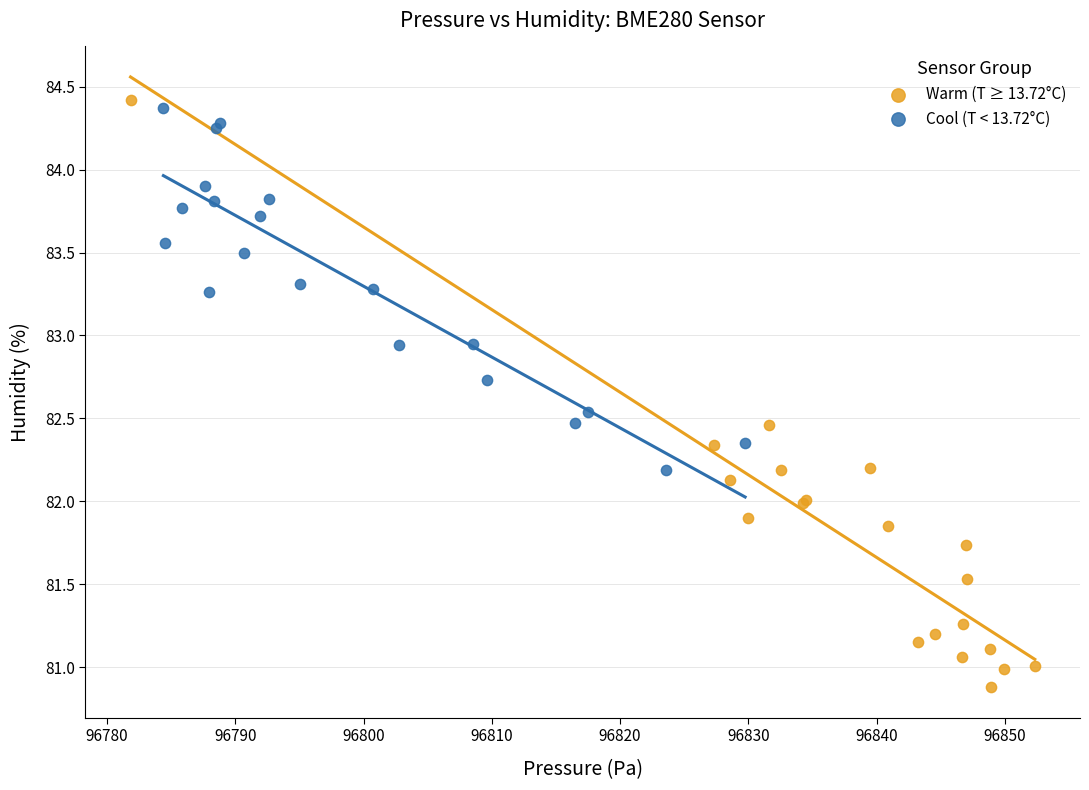

Which series reaches the minimum Y coordinate?

Warm (T ≥ 13.72°C)